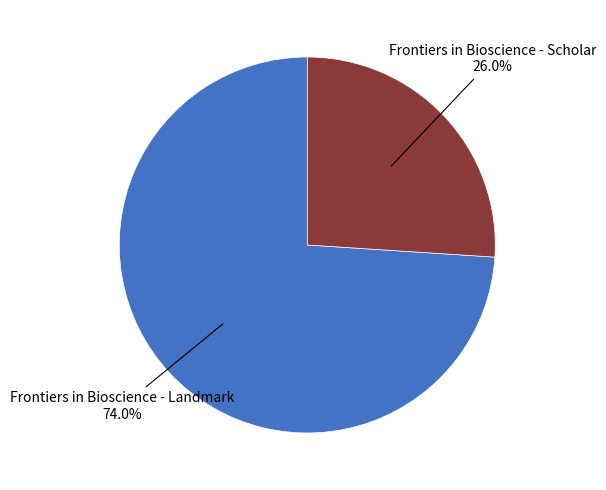

How many segments does this pie chart have?

2